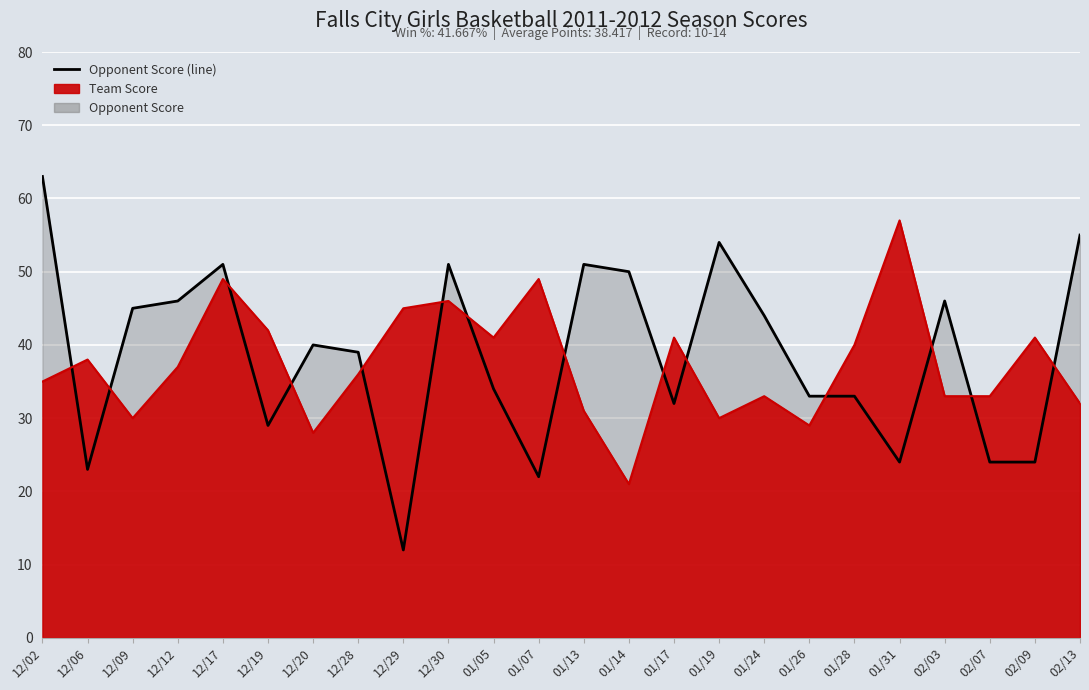

Rank the series by their maximum value, from lowest to highest.

Team Score Line, Opponent Score Line